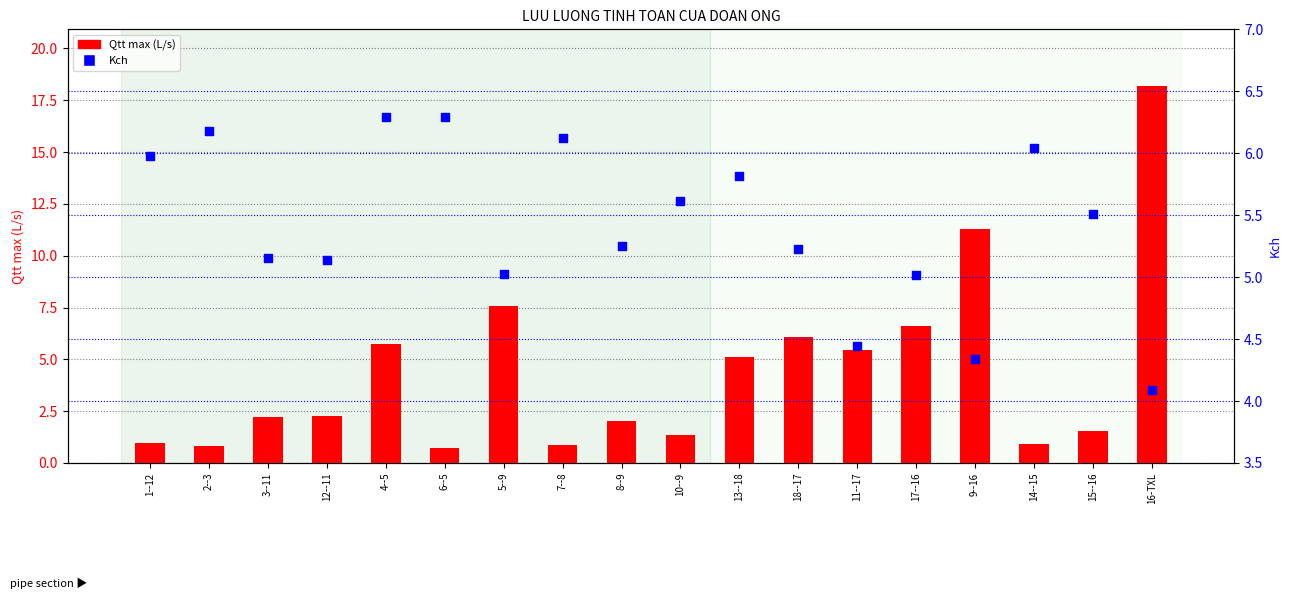

At how many categories does at least one series exceed 7?

3